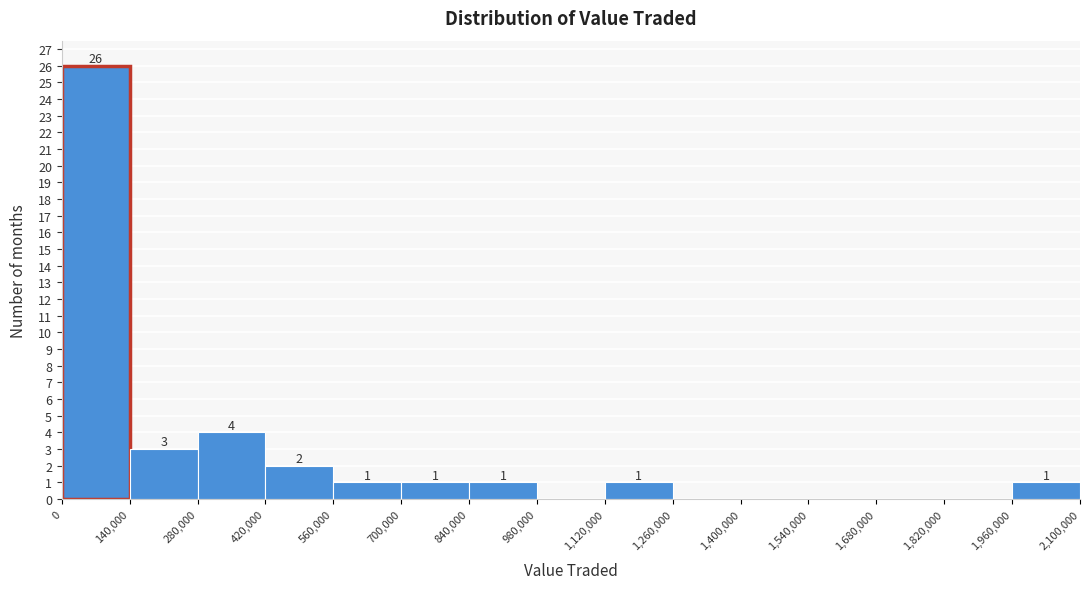

Which range on the x-axis has the tallest bar?

0 to 140,000